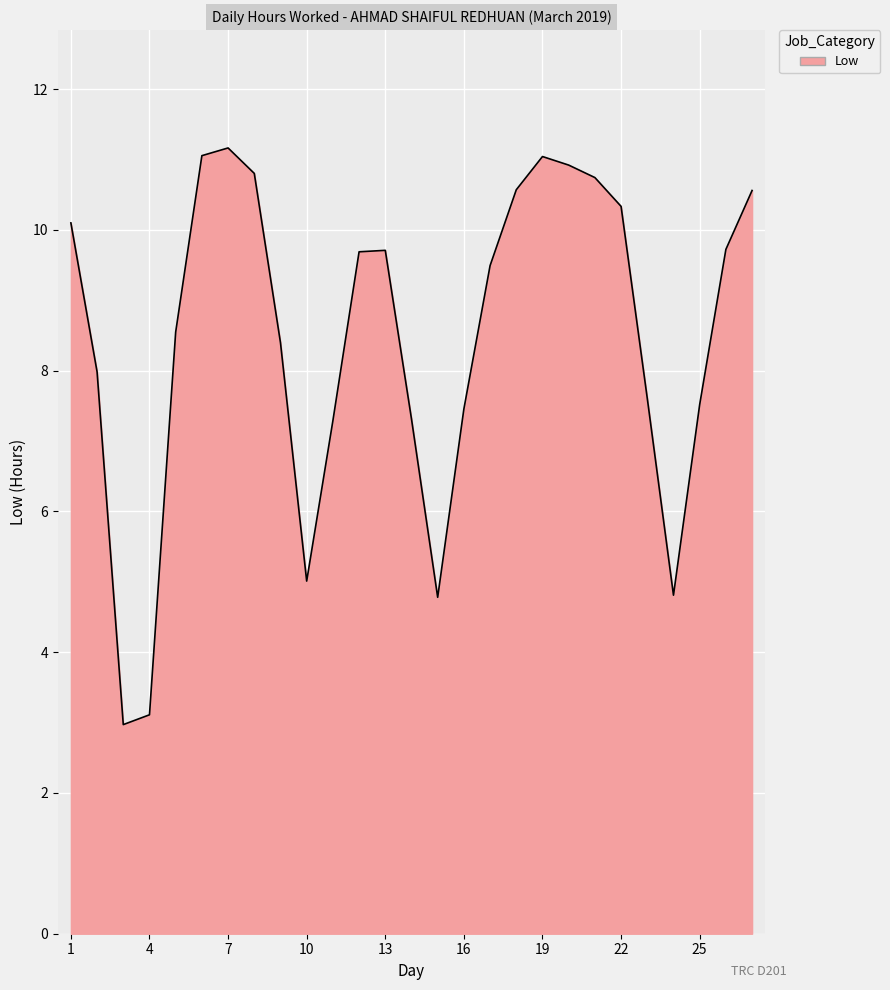

What is the minimum value shown in the chart?

3.0